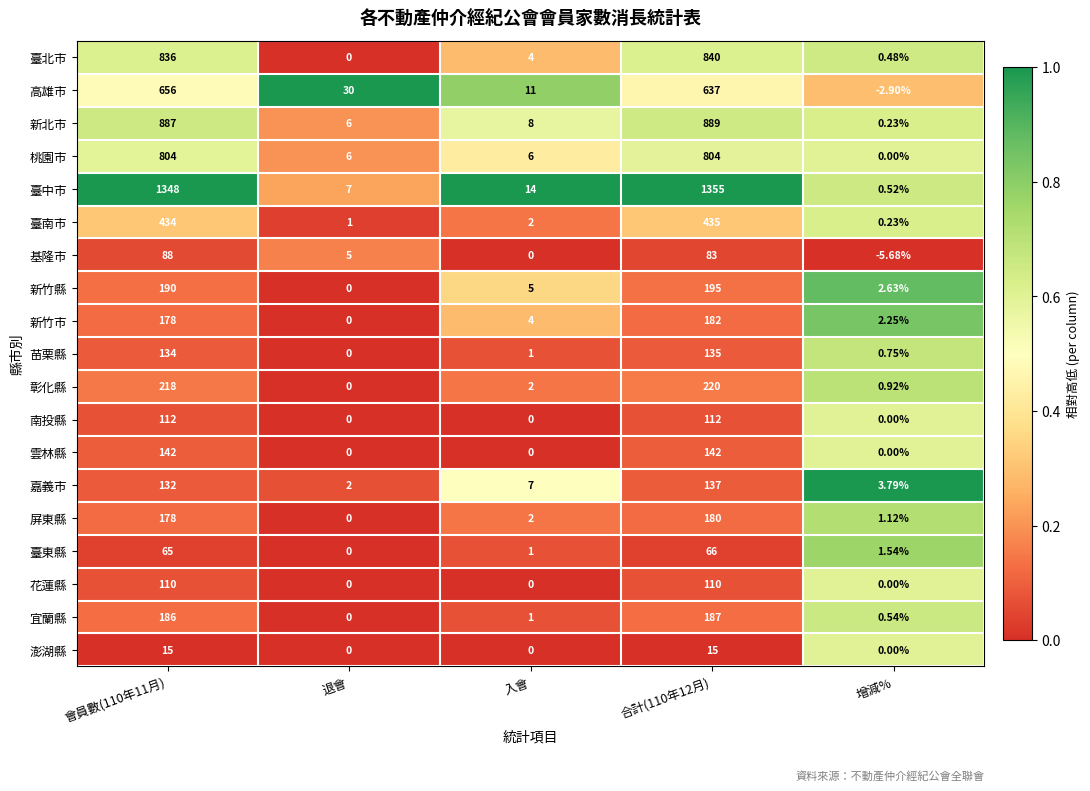

Which category has the lowest value across all series?

增減%